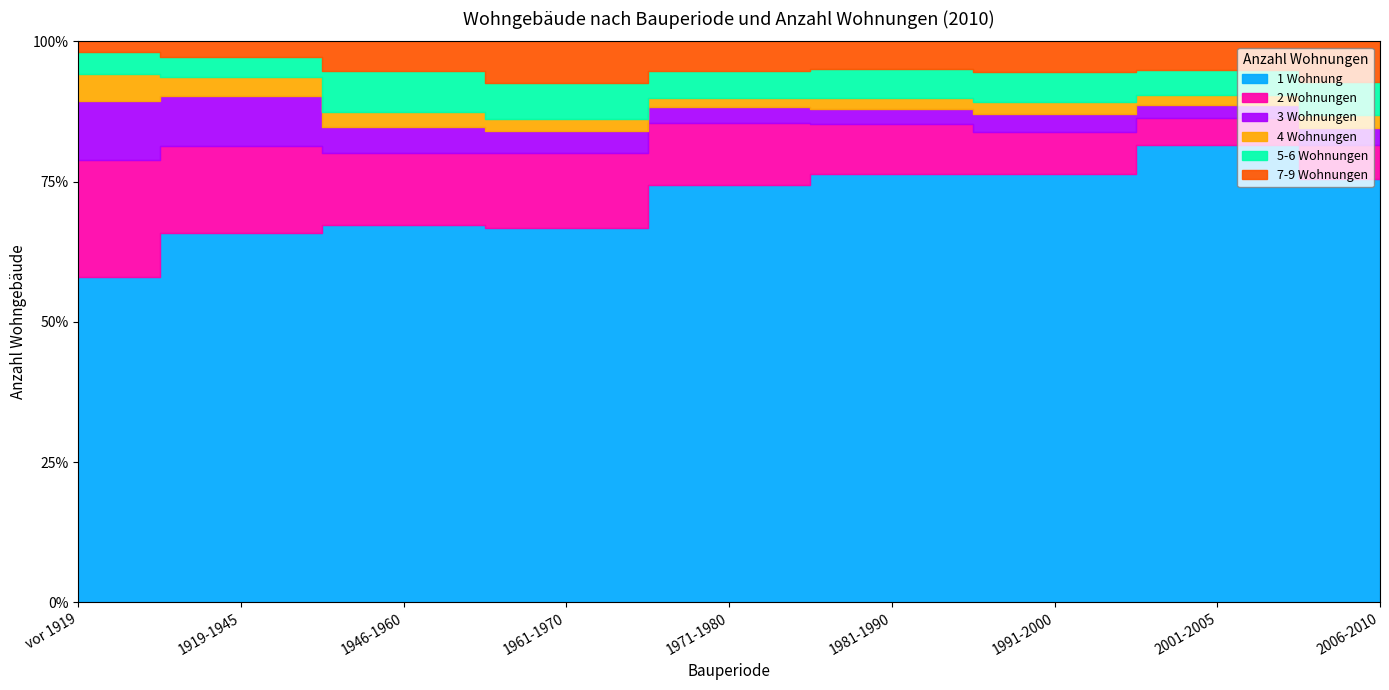

Which series has the largest total across all categories?

1 Wohnung